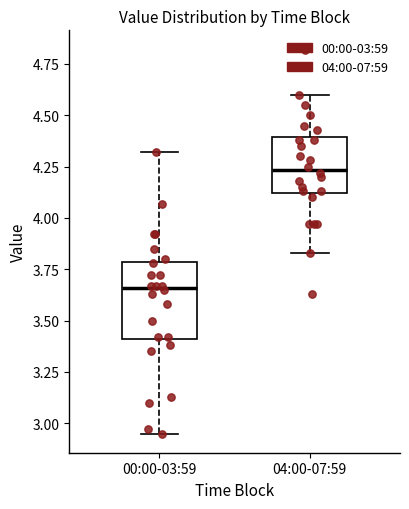

Reading left to right, read every box against the y-axis: the position of its median line, the range the box covers, and the ends of its whiskers. The values are not printed on the chart, so give them approximately, as read against the axis.

00:00-03:59: median 3.65, box 3.40 to 3.80, whiskers 2.95 to 4.30
04:00-07:59: median 4.25, box 4.10 to 4.40, whiskers 3.85 to 4.60